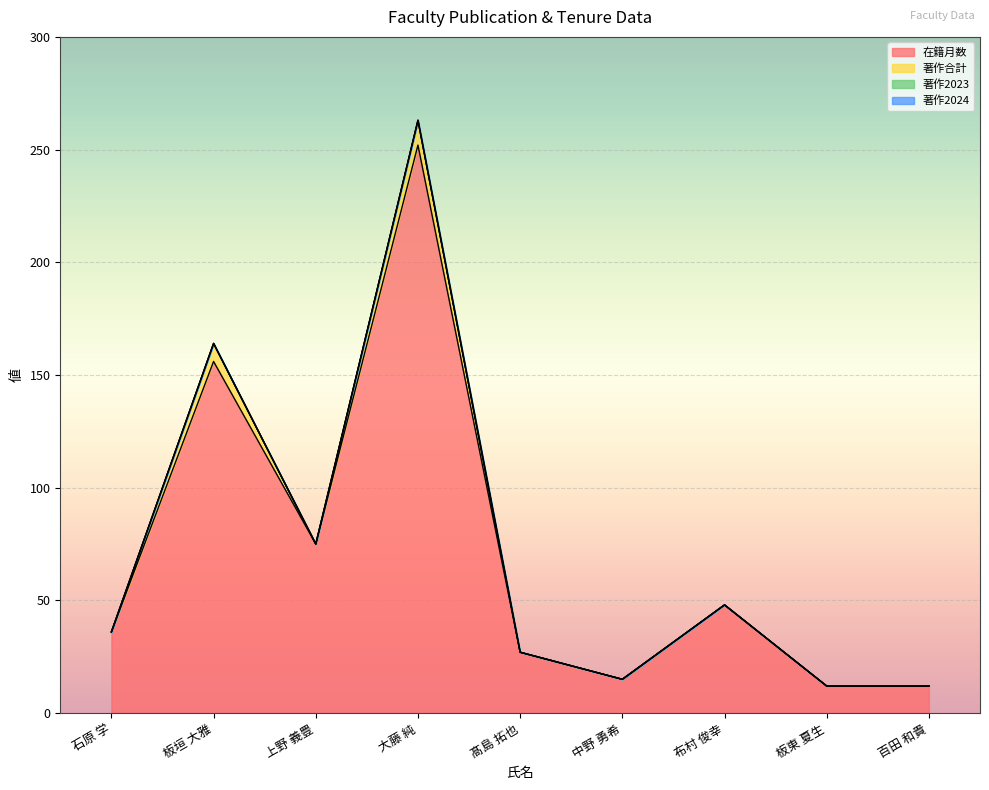

What position from the left is 中野 勇希?

6